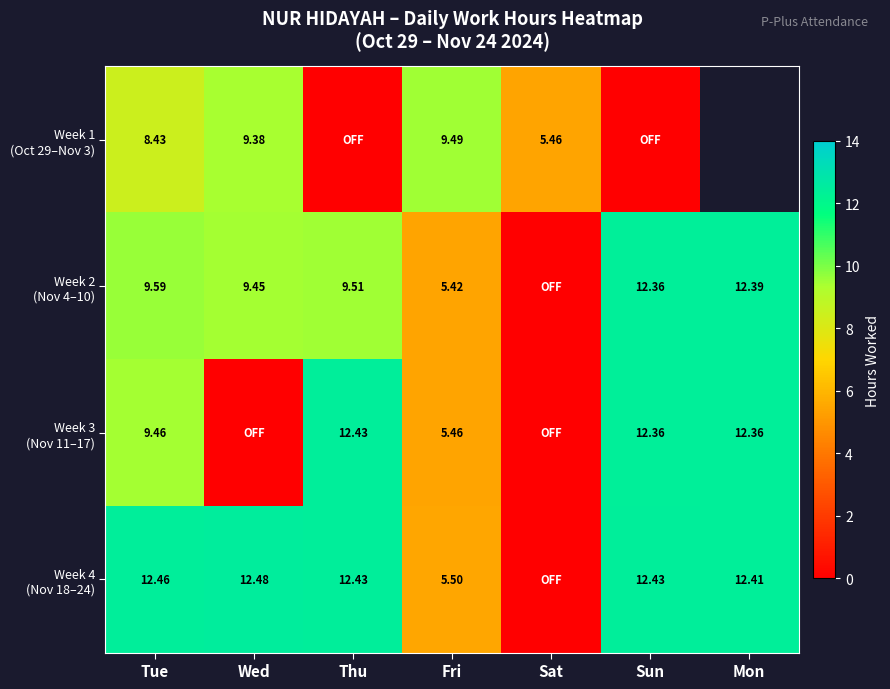

What is the spread (max minus min) of values at Sat?

5.5